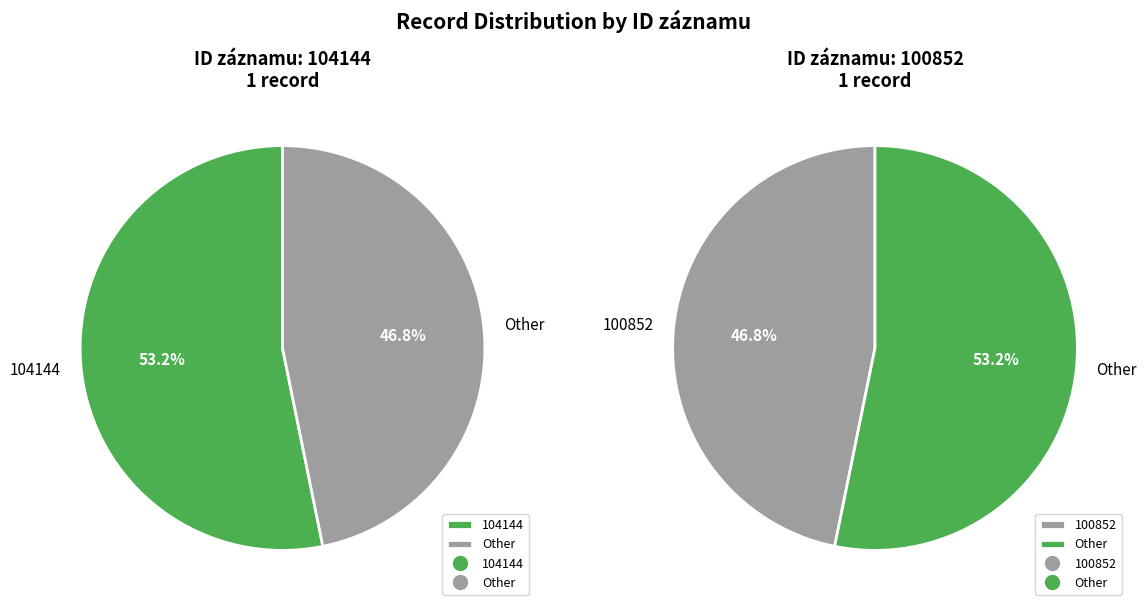

Rank the categories by value from highest to lowest.

104144, 100852